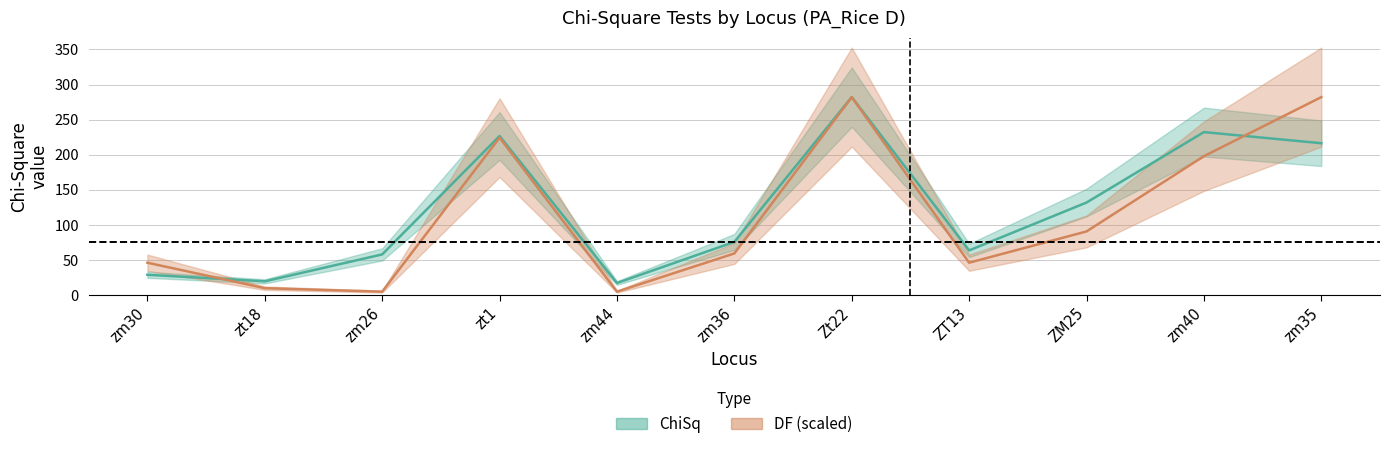

Which has a higher value, zm40 or zt1?

zm40